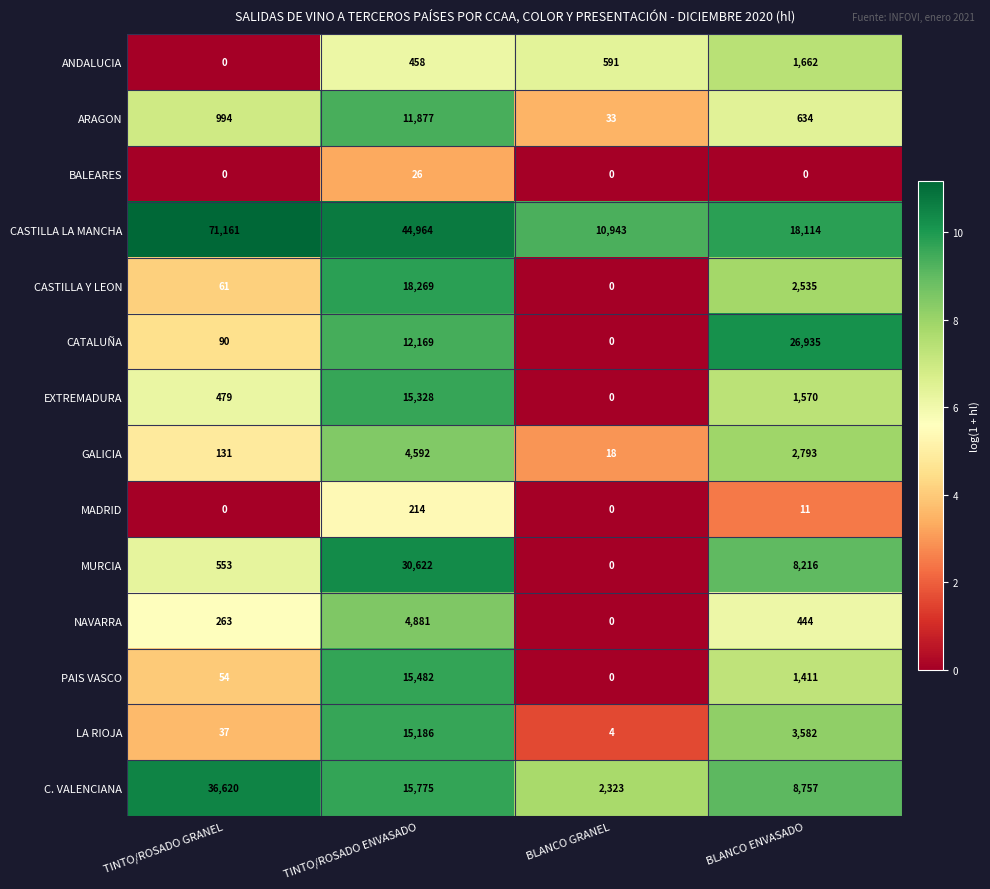

What is the total value across all series at BLANCO GRANEL?

13912